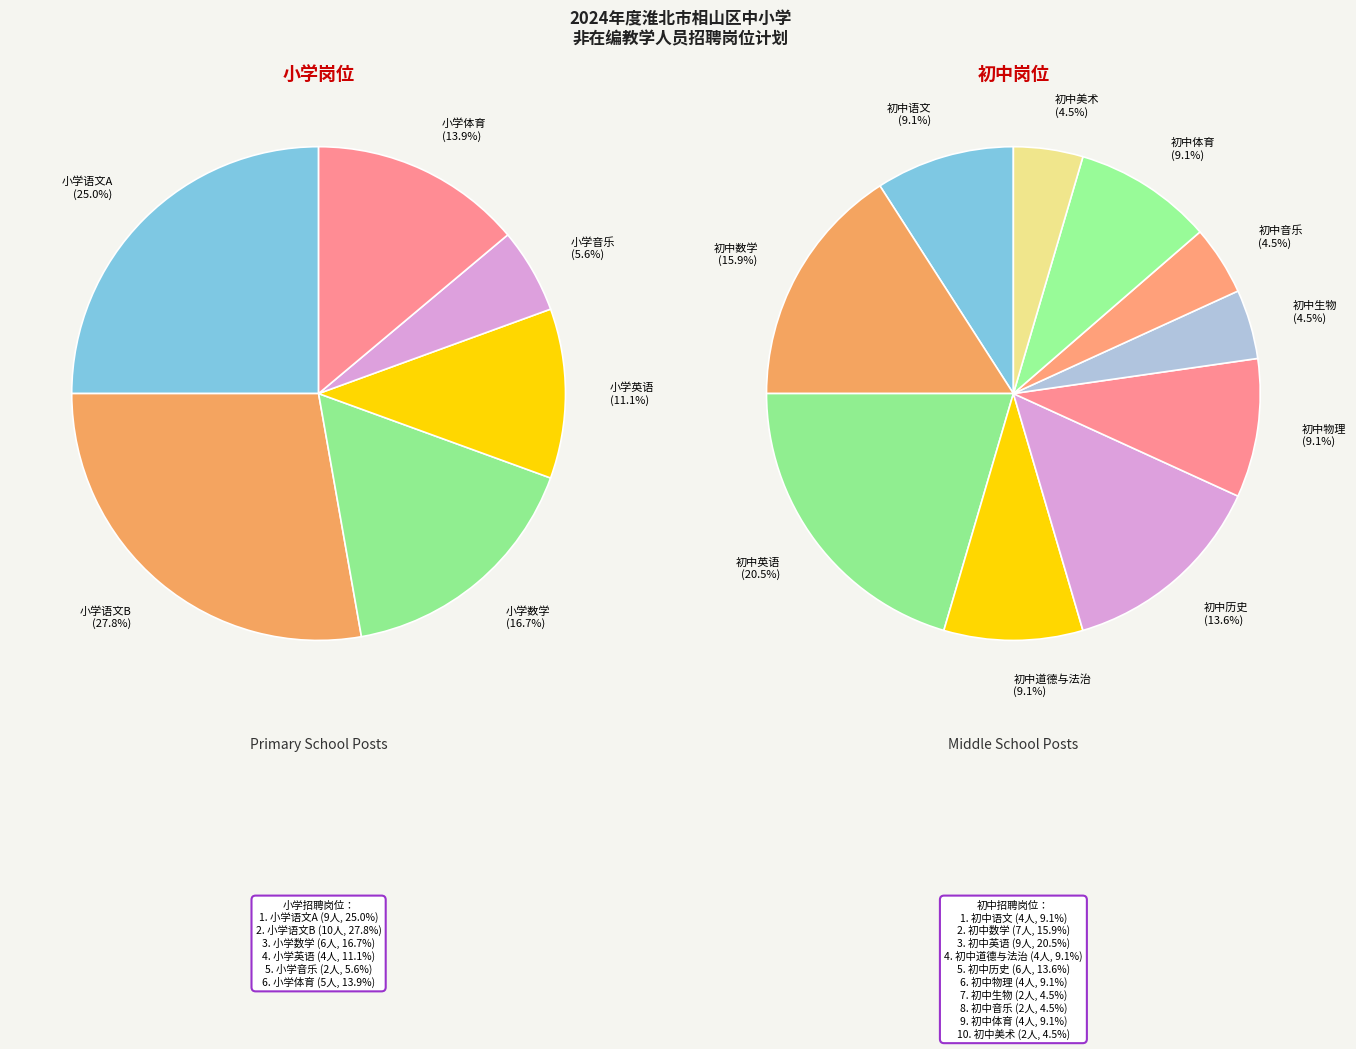

Does 初中体育 represent more than half of the total?

No